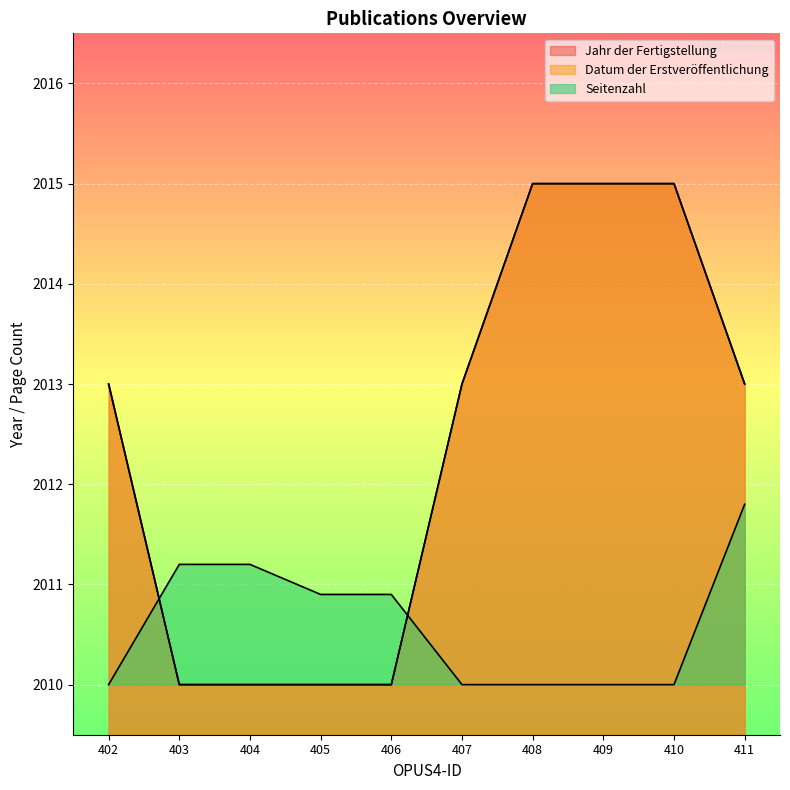

How many lines are shown in the chart?

3